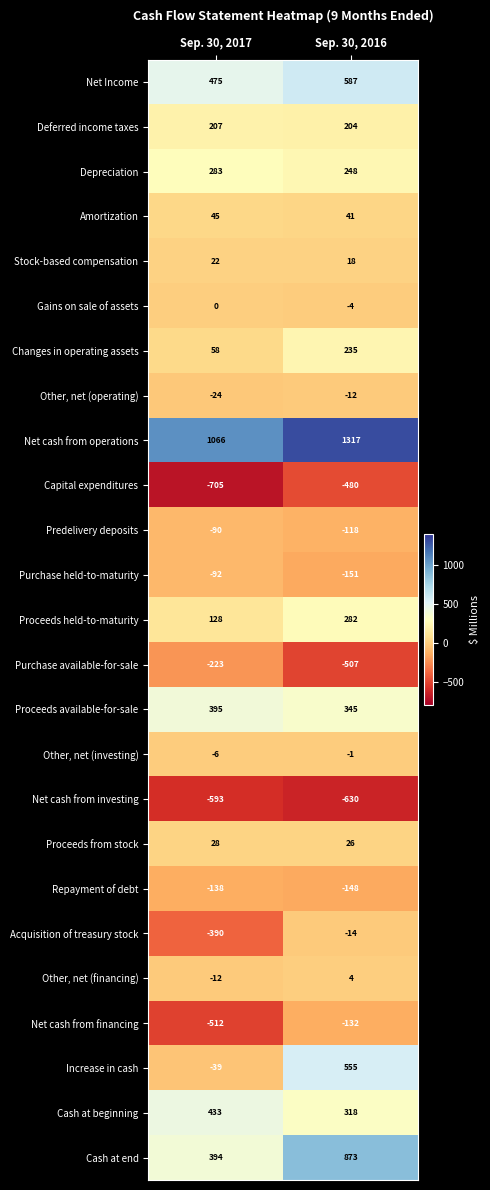

Which category has the highest value across all series?

Sep. 30, 2016